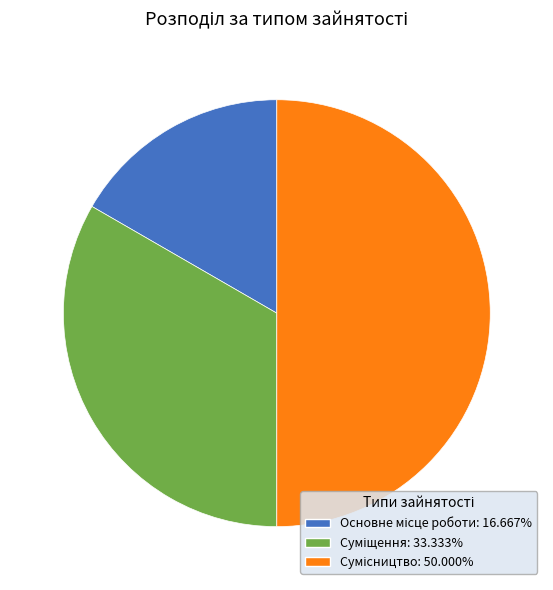

Rank the categories by value from lowest to highest.

Основне місце роботи, Суміщення, Сумісництво